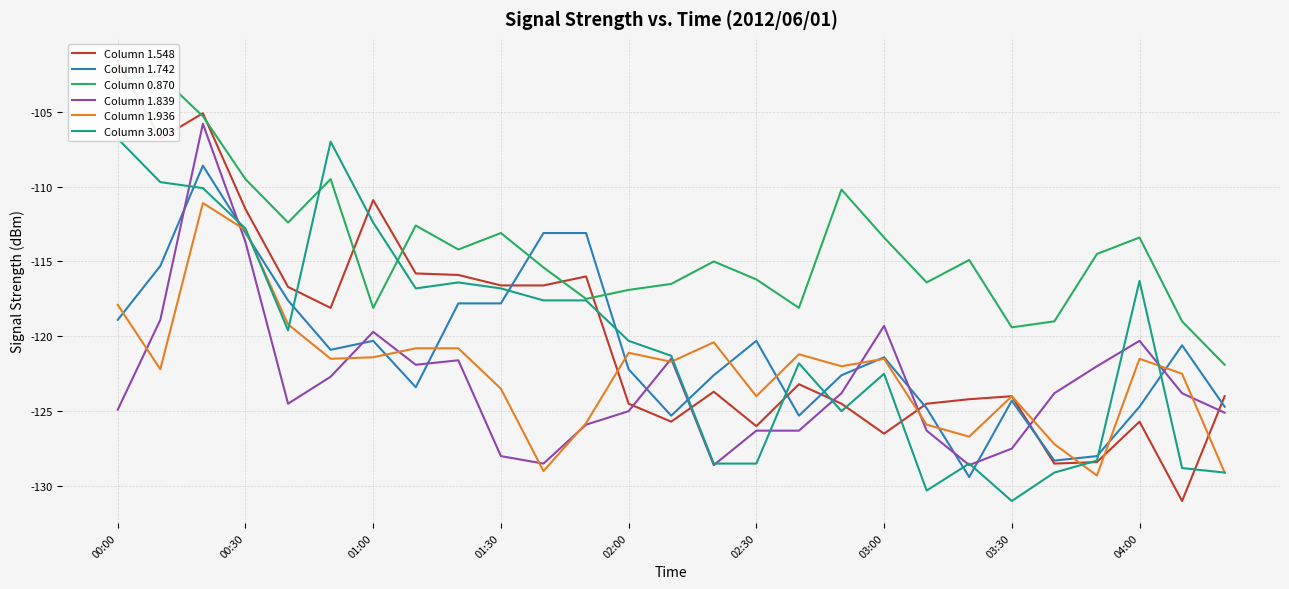

Reading left to right, what are all the values shown in this chart?

Column 1.548: -101.6	-106.8	-105.1	-111.5	-116.7	-118.1	-110.9	-115.8	-115.9	-116.6	-116.6	-116.0	-124.5	-125.7	-123.7	-126.0	-123.2	-124.5	-126.5	-124.5	-124.2	-124.0	-128.5	-128.4	-125.7	-131.0	-124.0
Column 1.742: -118.9	-115.3	-108.6	-113.1	-117.6	-120.9	-120.3	-123.4	-117.8	-117.8	-113.1	-113.1	-122.2	-125.3	-122.6	-120.3	-125.3	-122.6	-121.4	-124.8	-129.4	-124.3	-128.3	-128.0	-124.7	-120.6	-124.7
Column 0.870: -102.8	-102.6	-105.3	-109.5	-112.4	-109.5	-118.1	-112.6	-114.2	-113.1	-115.4	-117.5	-116.9	-116.5	-115.0	-116.2	-118.1	-110.2	-113.4	-116.4	-114.9	-119.4	-119.0	-114.5	-113.4	-119.0	-121.9
Column 1.839: -124.9	-118.9	-105.8	-113.7	-124.5	-122.7	-119.7	-121.9	-121.6	-128.0	-128.5	-125.9	-125.0	-121.5	-128.6	-126.3	-126.3	-123.8	-119.3	-126.3	-128.6	-127.5	-123.8	-122.0	-120.3	-123.8	-125.1
Column 1.936: -117.9	-122.2	-111.1	-112.9	-119.2	-121.5	-121.4	-120.8	-120.8	-123.5	-129.0	-125.8	-121.1	-121.7	-120.4	-124.0	-121.2	-122.0	-121.5	-125.9	-126.7	-124.0	-127.2	-129.3	-121.5	-122.5	-129.1
Column 3.003: -106.8	-109.7	-110.1	-112.8	-119.6	-107.0	-112.4	-116.8	-116.4	-116.8	-117.6	-117.6	-120.3	-121.3	-128.5	-128.5	-121.8	-125.0	-122.5	-130.3	-128.5	-131.0	-129.1	-128.3	-116.3	-128.8	-129.1